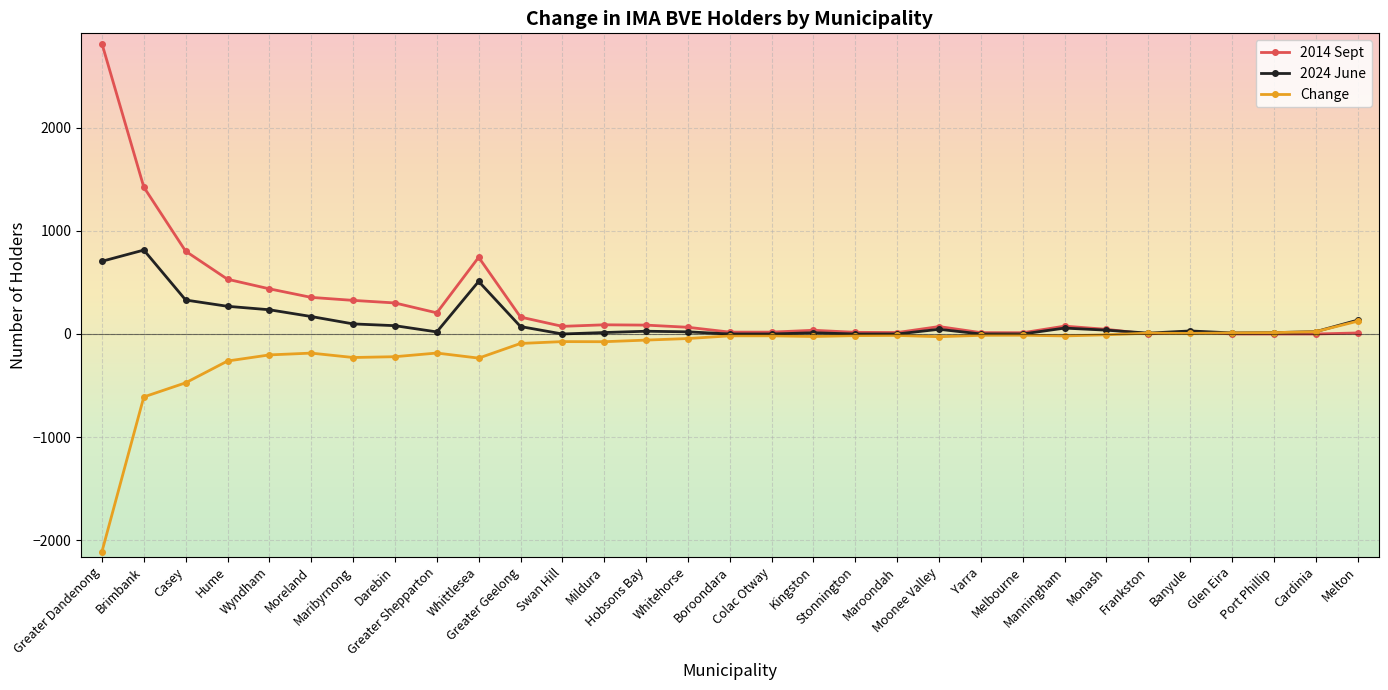

Is the value of 2014 Sept at Casey greater than the value of Change at Wyndham?

Yes